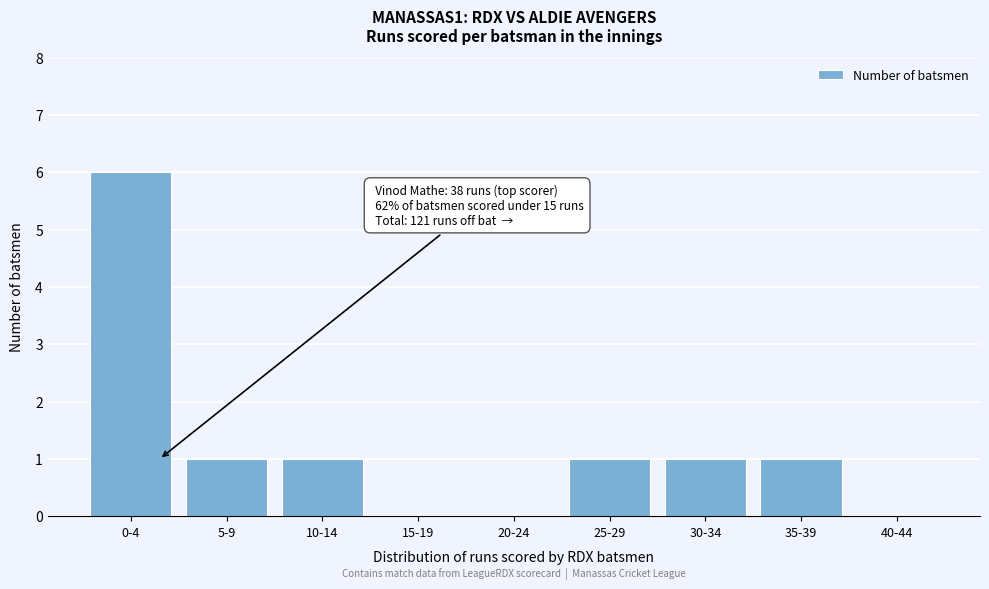

Reading left to right, transcribe all the data shown in this chart.

0-4=6	5-9=1	10-14=1	15-19=0	20-24=0	25-29=1	30-34=1	35-39=1	40-44=0